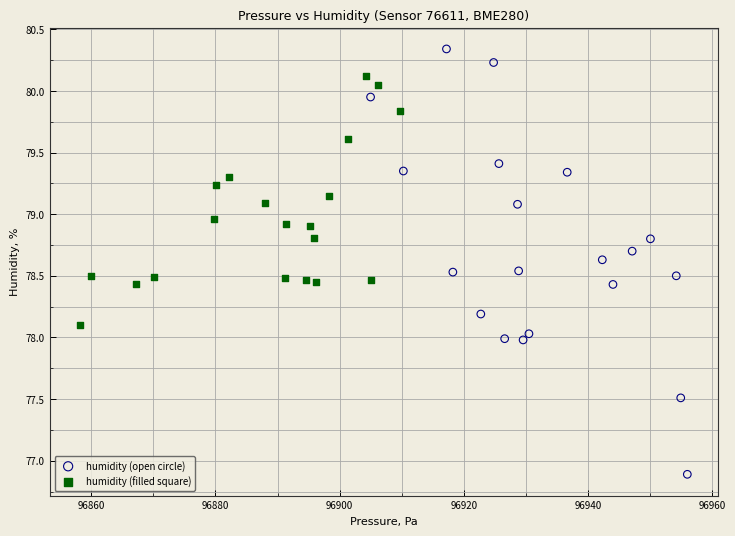

What are all the series names shown in the legend?

humidity (open circle), humidity (filled square)